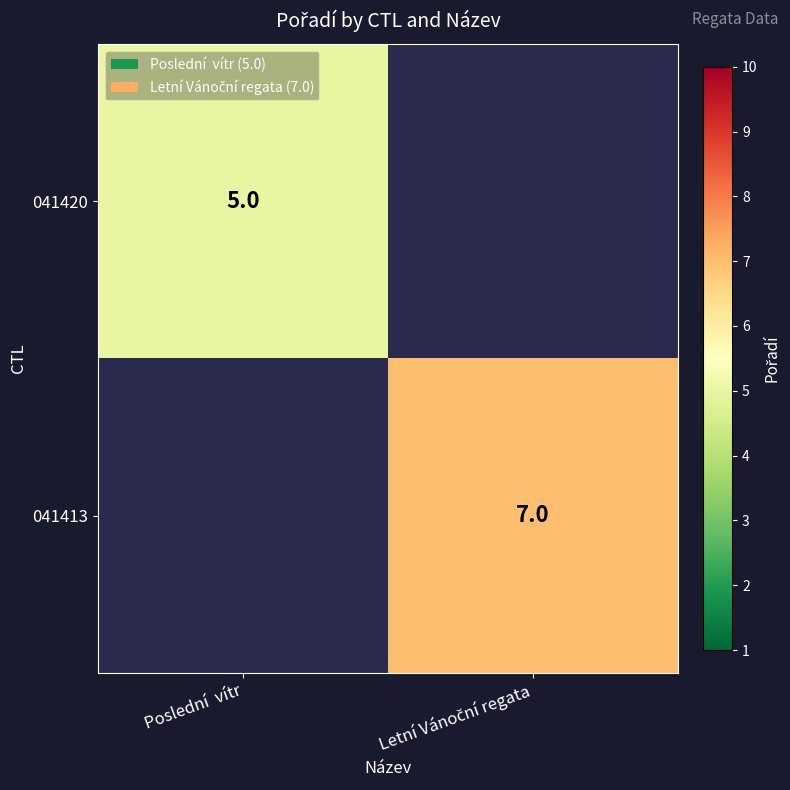

Which label corresponds to the smallest value in the chart?

Poslední  vítr